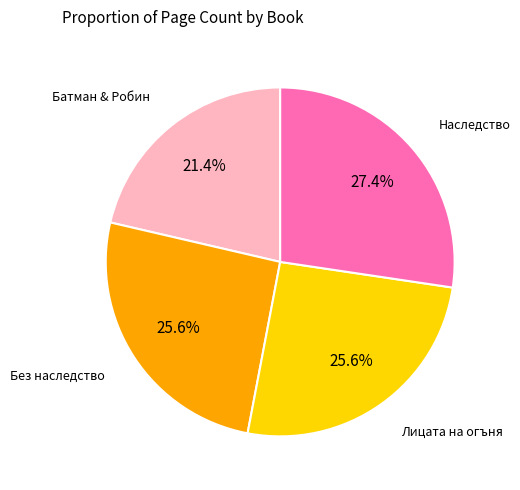

Does any single category account for the majority?

No